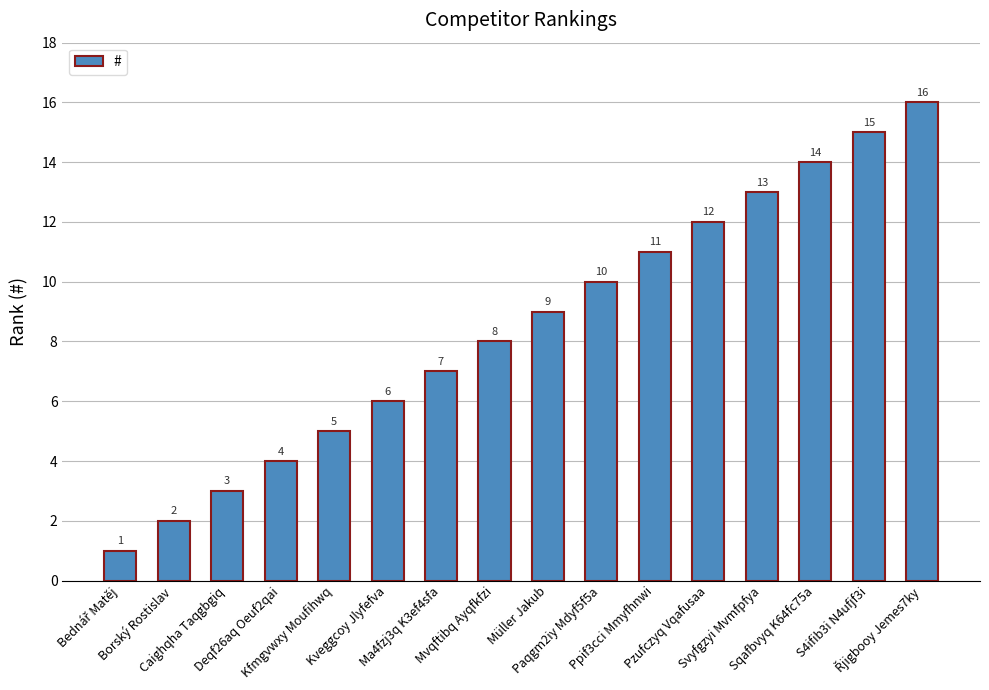

How many bars are there in total?

16